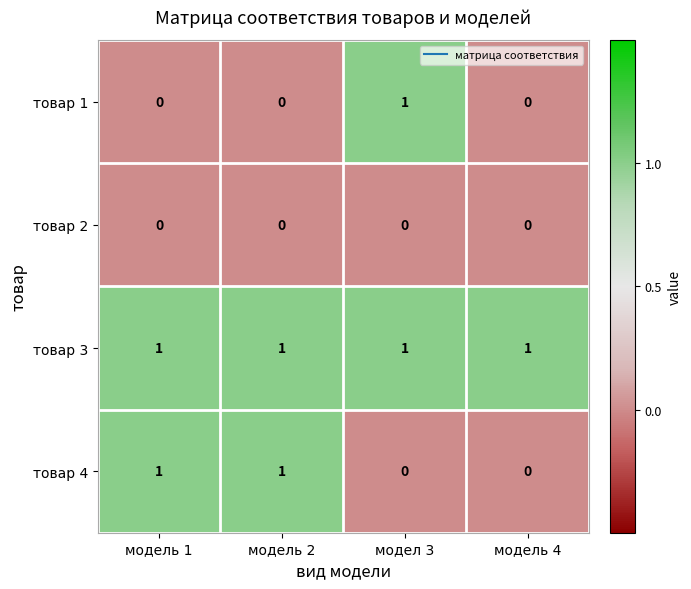

Reading left to right, what are all the values shown in this chart?

товар 1: 0	0	1	0
товар 2: 0	0	0	0
товар 3: 1	1	1	1
товар 4: 1	1	0	0